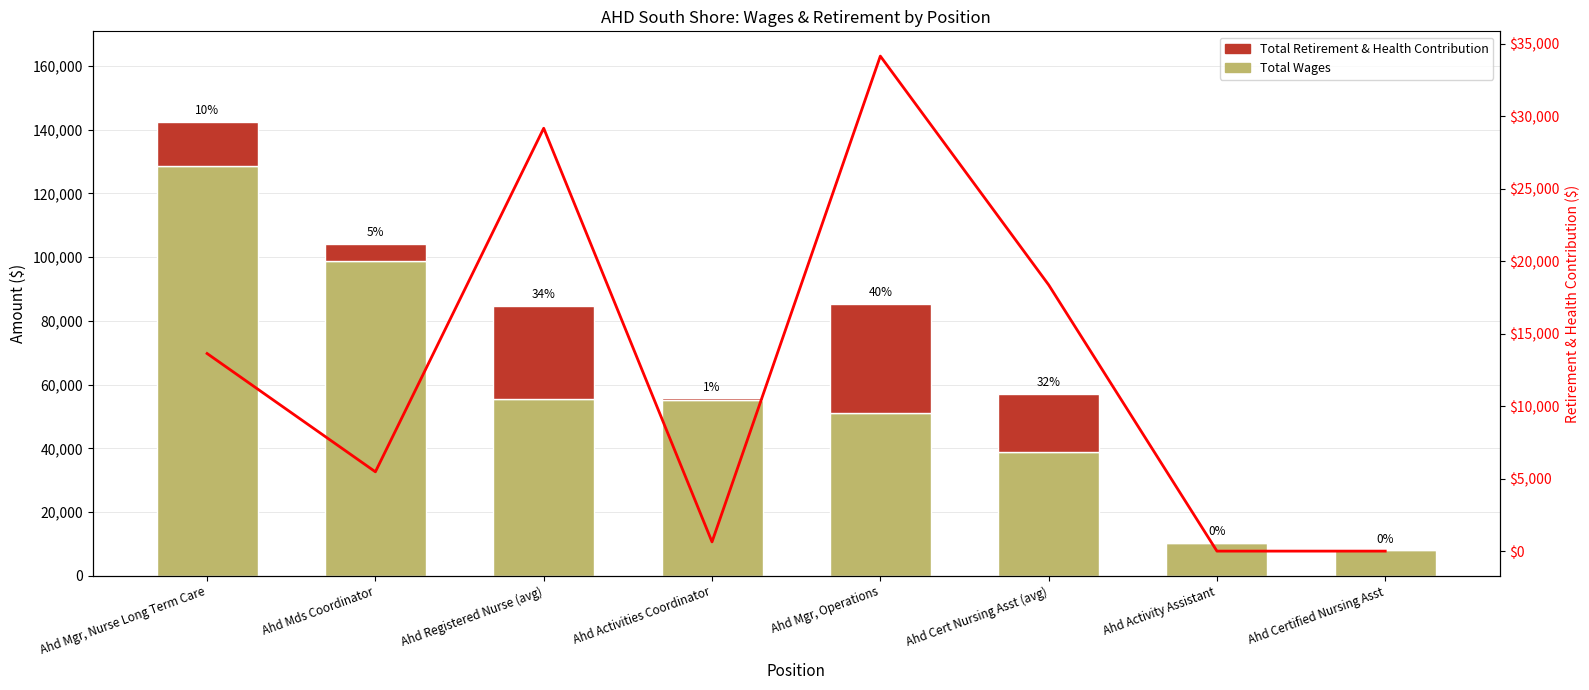

What is the sum of all Total Retirement & Health Contribution values?

101449.0